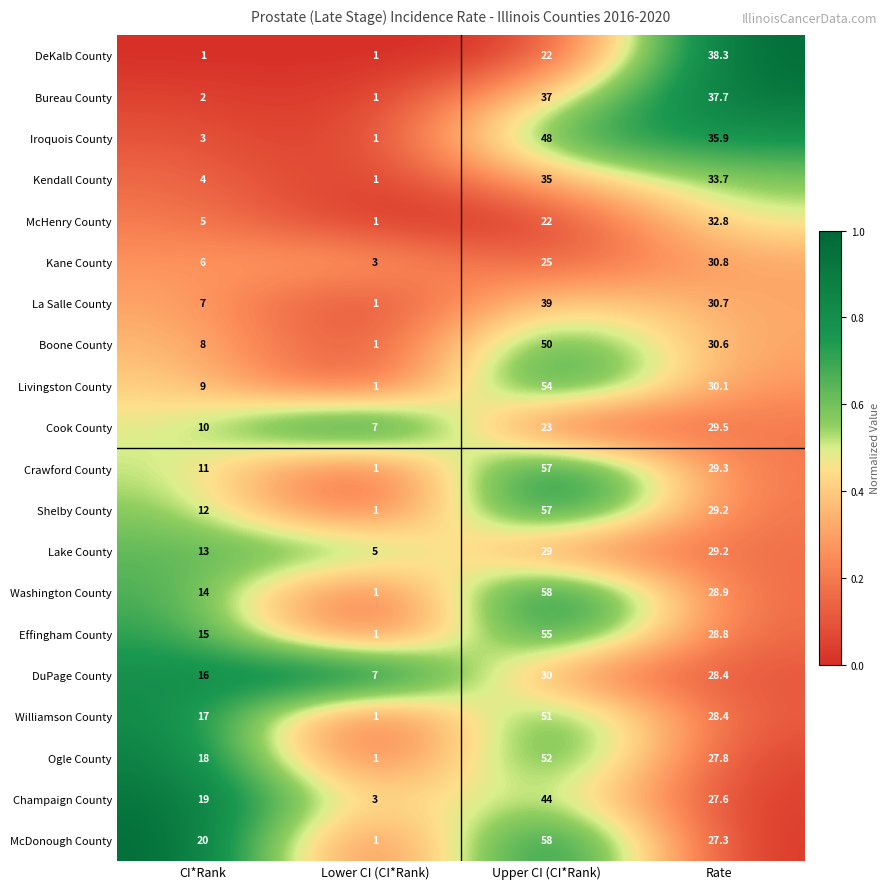

Between CI*Rank and Upper CI (CI*Rank), which series saw the biggest shift?

Crawford County